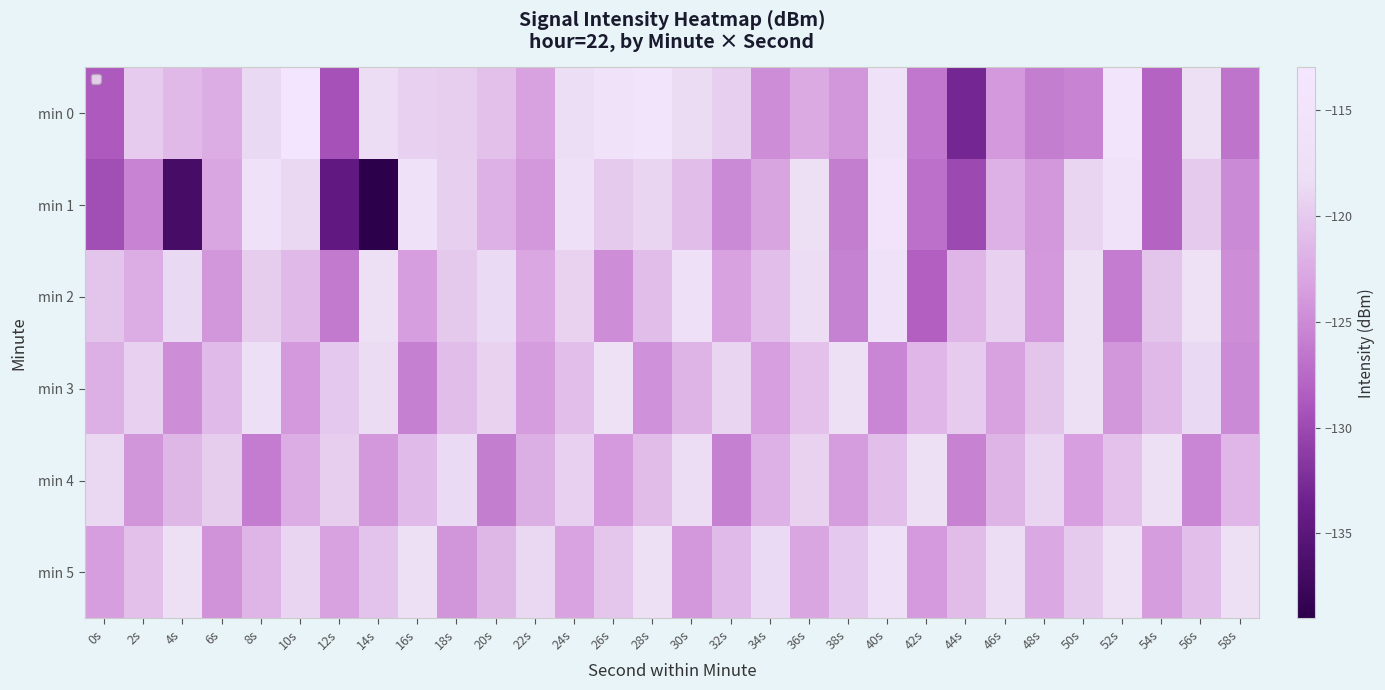

What is the total value across all series at 8s?

-720.4